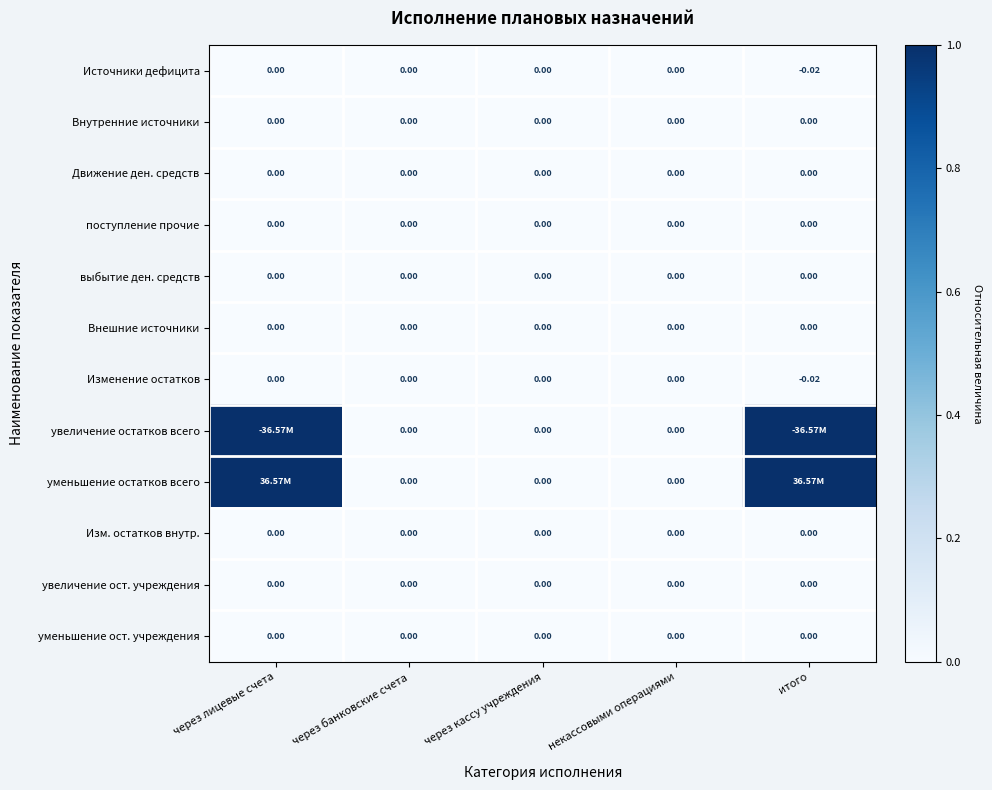

Is the value of Движение ден. средств at через кассу учреждения greater than the value of Внешние источники at через кассу учреждения?

No